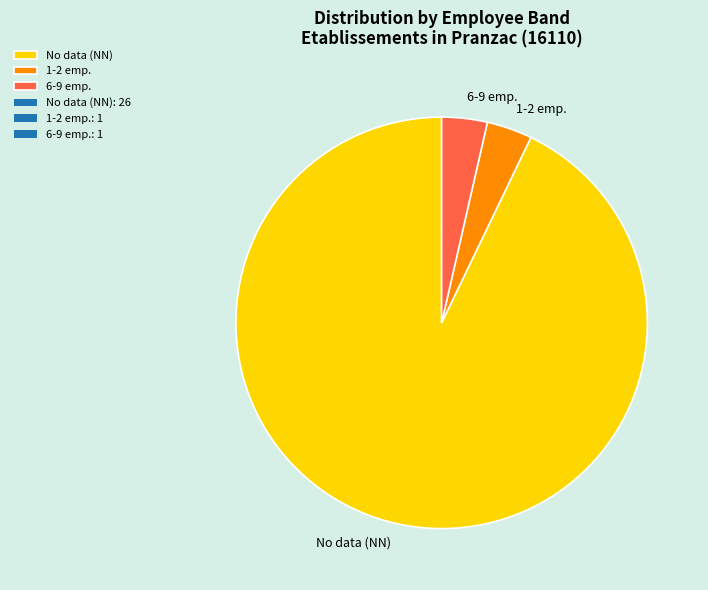

Which has a higher value, 6-9 emp. or No data (NN)?

No data (NN)